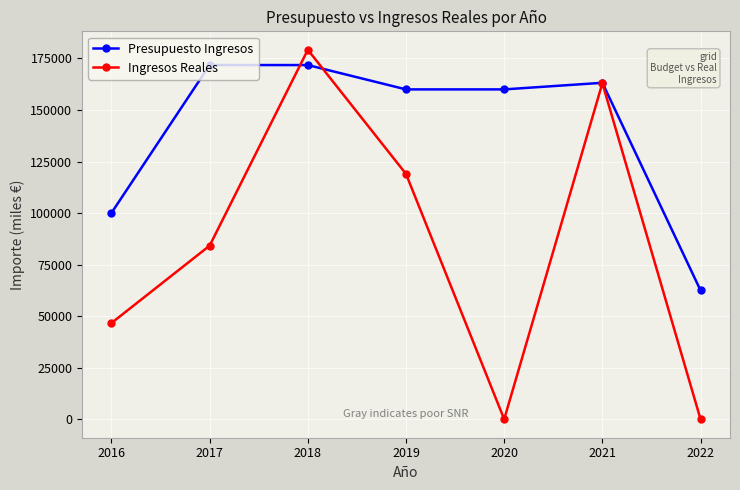

In Ingresos Reales, how many points are higher than both neighbors (excluding endpoints)?

2